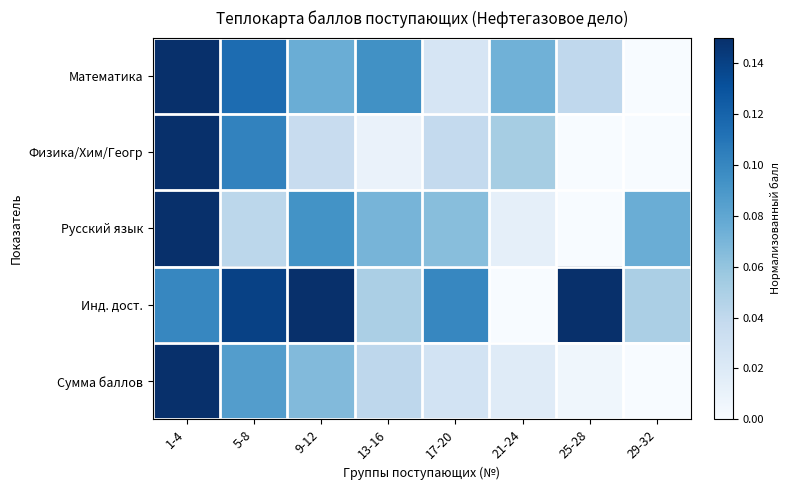

Rank the series at 5-8 from lowest to highest value.

Русский язык, Сумма баллов, Физика/Хим/Геогр, Математика, Инд. дост.